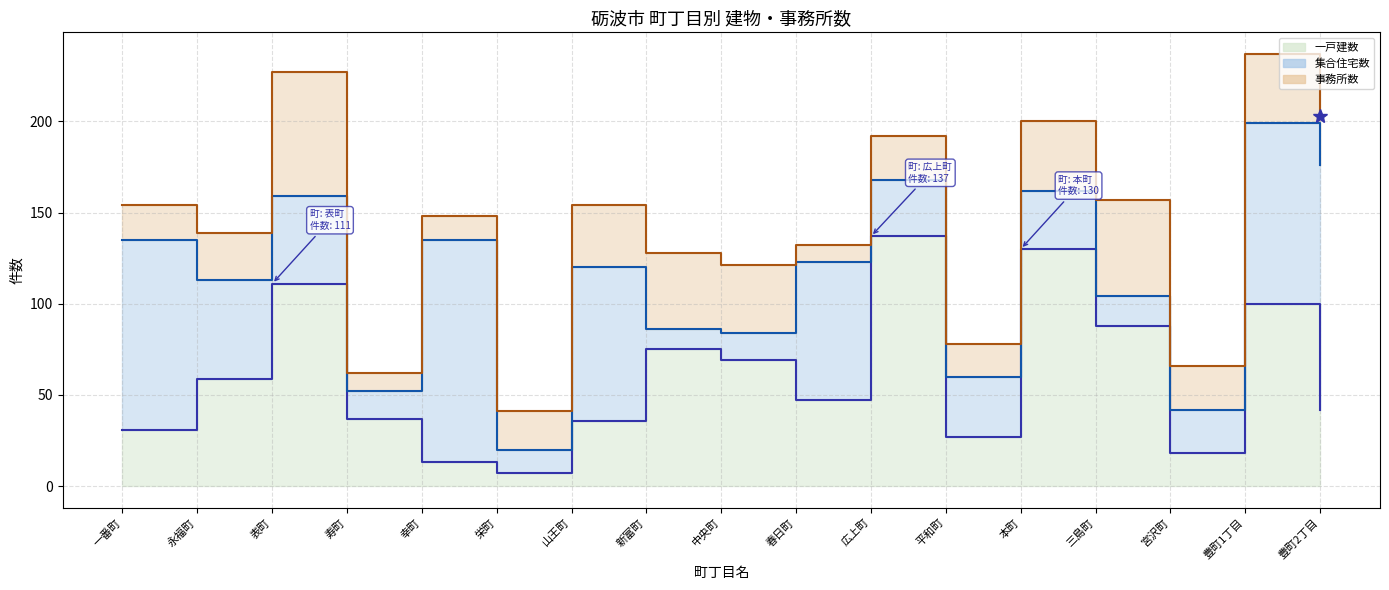

At how many categories does at least one series exceed 14?

17